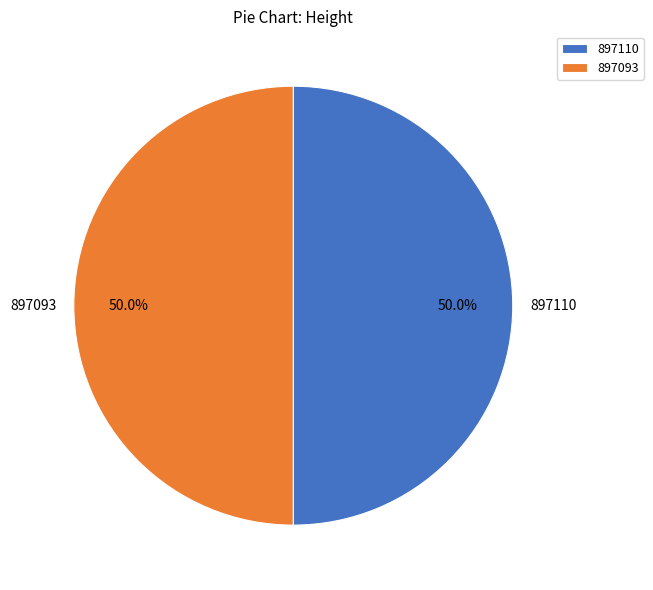

True or false: 897093 accounts for 40% of the total.

False